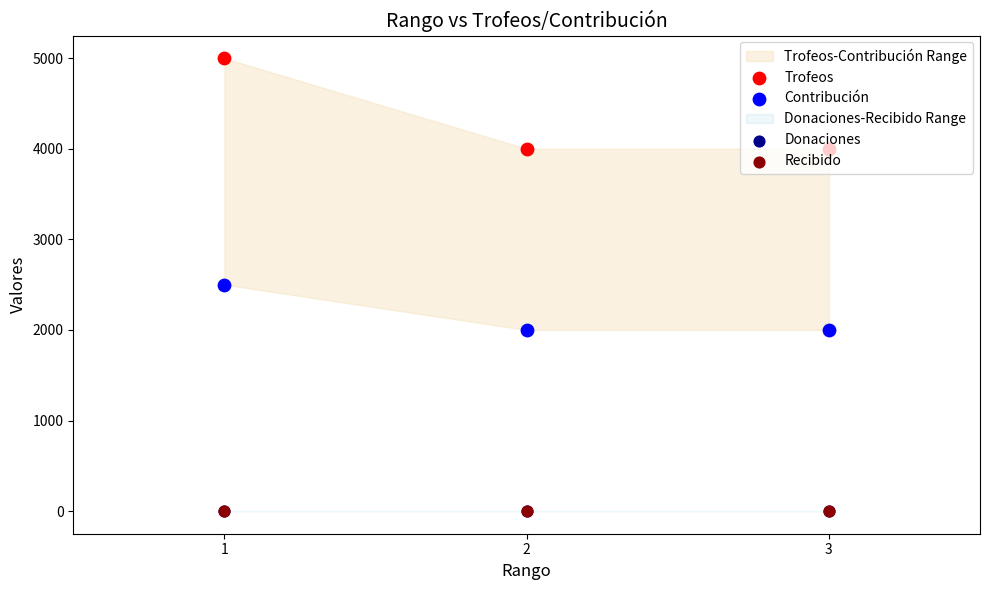

Which series reaches the minimum Y coordinate?

Donaciones